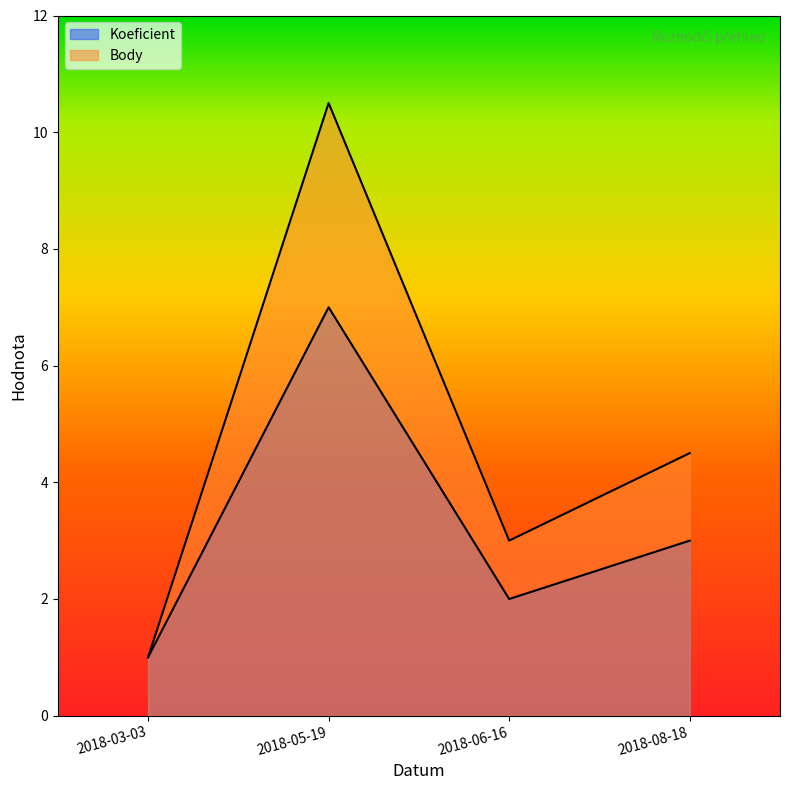

What is the smallest value displayed?

1.0